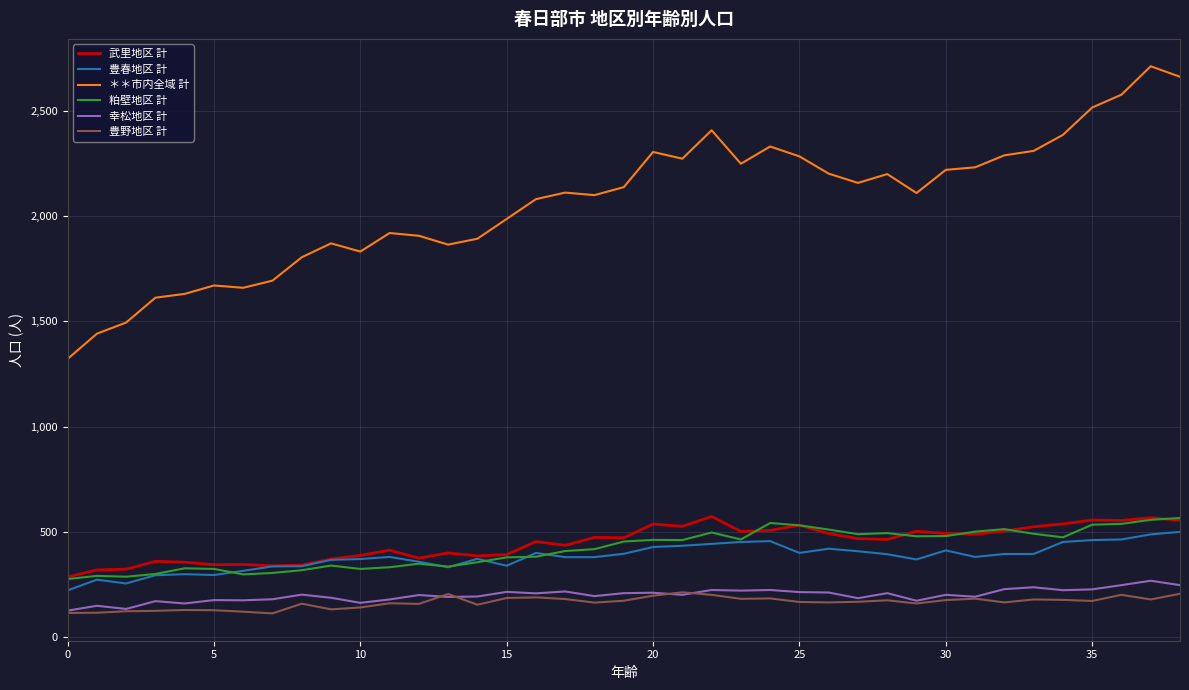

Which series has the largest total across all categories?

＊＊市内全域 計